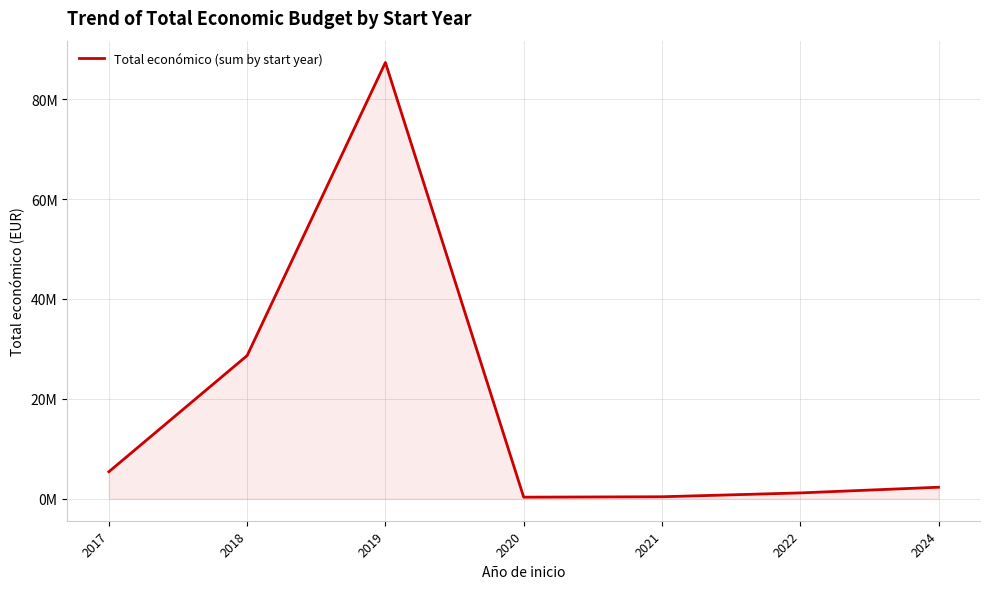

What is the value of the 7th point from the left?

2336229